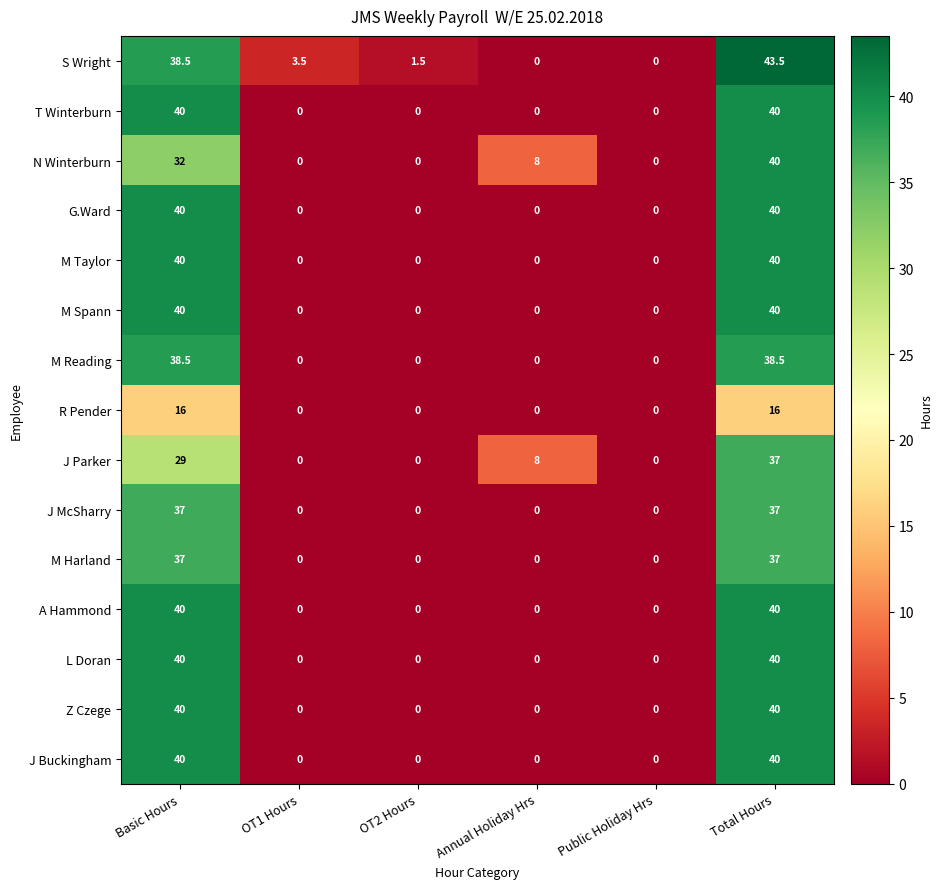

Where does the N Winterburn series first go above 8?

Basic Hours